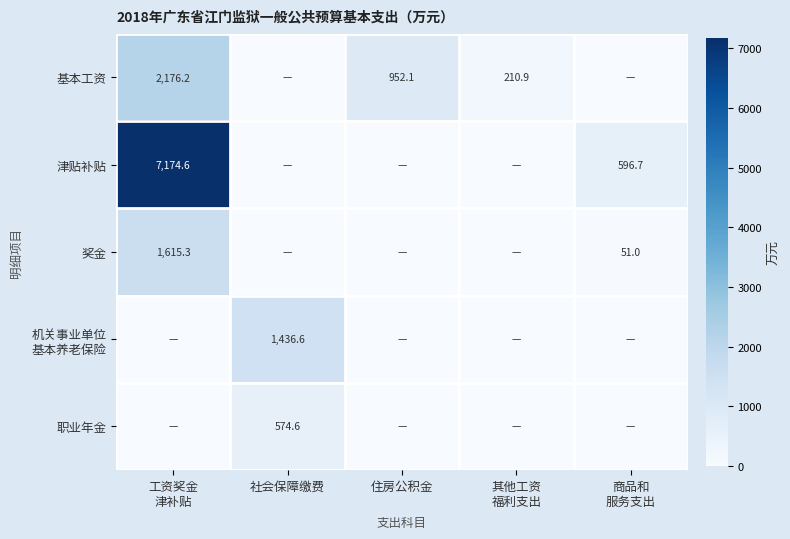

What is the greatest value displayed?

7174.6